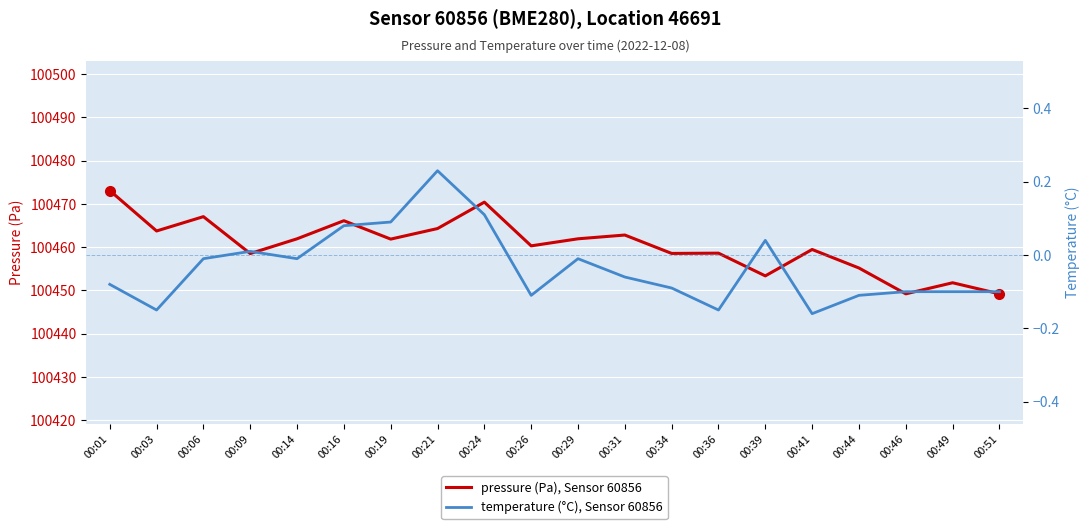

Which has a higher value, 00:29 or 00:26?

00:29